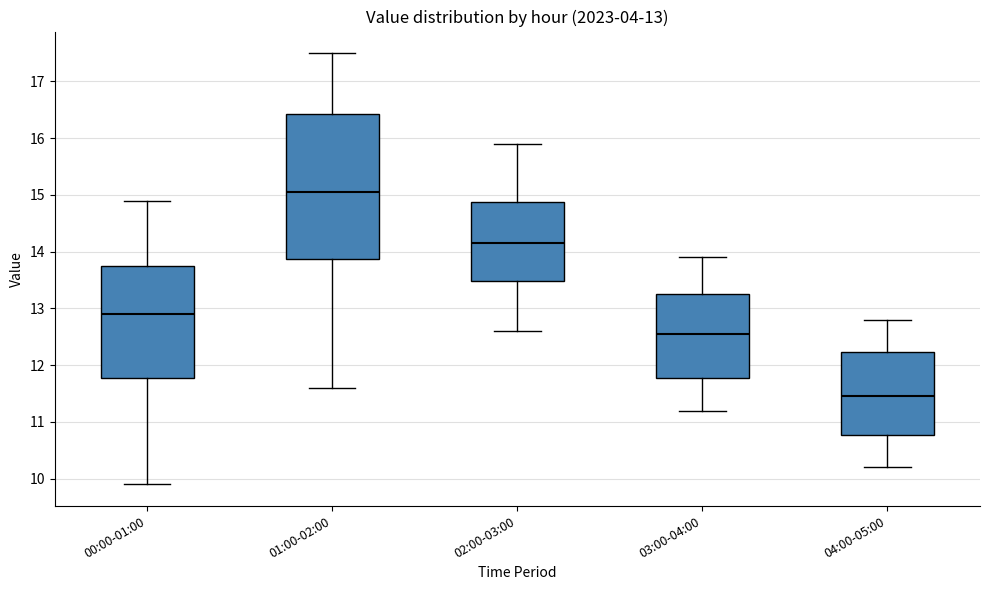

Which box is the tallest, from its lower edge to its upper edge?

01:00-02:00